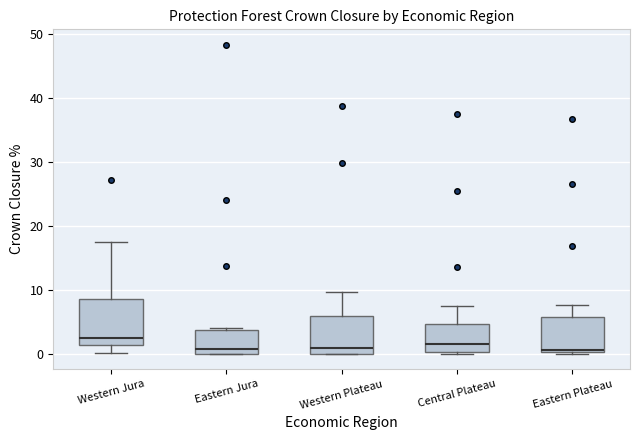

Where is the upper edge of the box for Western Plateau on the y-axis? The values are not printed on the chart, so give them approximately, as read against the axis.

6